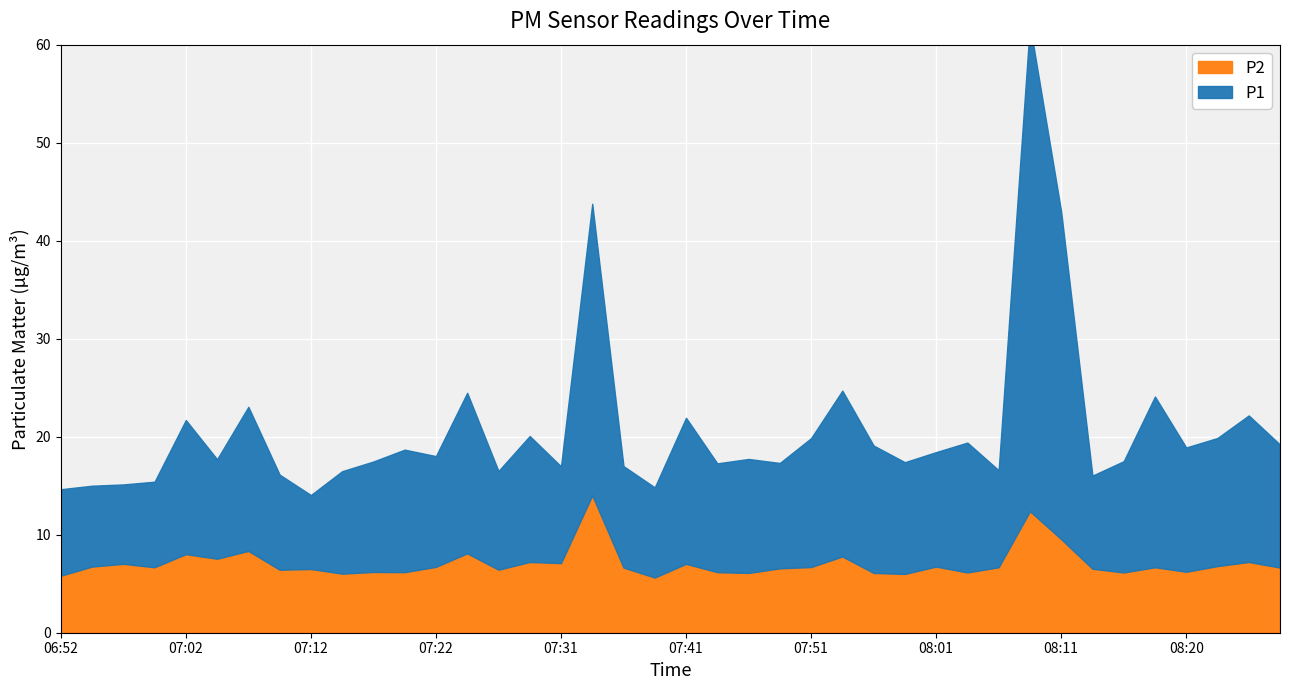

Reading left to right, what are all the values shown in this chart?

P1: 06:52=8.8	06:55=8.2	06:57=8.1	07:00=8.7	07:02=13.7	07:05=10.2	07:07=14.7	07:09=9.7	07:12=7.5	07:14=10.4	07:17=11.3	07:19=12.5	07:22=11.3	07:24=16.4	07:26=10.1	07:29=12.8	07:31=9.9	07:34=29.8	07:36=10.3	07:39=9.2	07:41=14.9	07:44=11.1	07:46=11.6	07:49=10.8	07:51=13.2	07:53=16.9	07:56=13.0	07:58=11.4	08:01=11.7	08:03=13.2	08:06=9.9	08:08=49.6	08:11=33.4	08:13=9.5	08:15=11.3	08:18=17.4	08:20=12.7	08:23=13.1	08:25=14.9	08:28=12.6
P2: 06:52=5.8	06:55=6.8	06:57=7.0	07:00=6.7	07:02=8.0	07:05=7.5	07:07=8.3	07:09=6.4	07:12=6.5	07:14=6.0	07:17=6.2	07:19=6.2	07:22=6.7	07:24=8.1	07:26=6.4	07:29=7.2	07:31=7.1	07:34=14.0	07:36=6.7	07:39=5.6	07:41=7.0	07:44=6.2	07:46=6.1	07:49=6.6	07:51=6.7	07:53=7.8	07:56=6.1	07:58=6.0	08:01=6.8	08:03=6.2	08:06=6.7	08:08=12.4	08:11=9.6	08:13=6.5	08:15=6.2	08:18=6.7	08:20=6.2	08:23=6.8	08:25=7.2	08:28=6.7